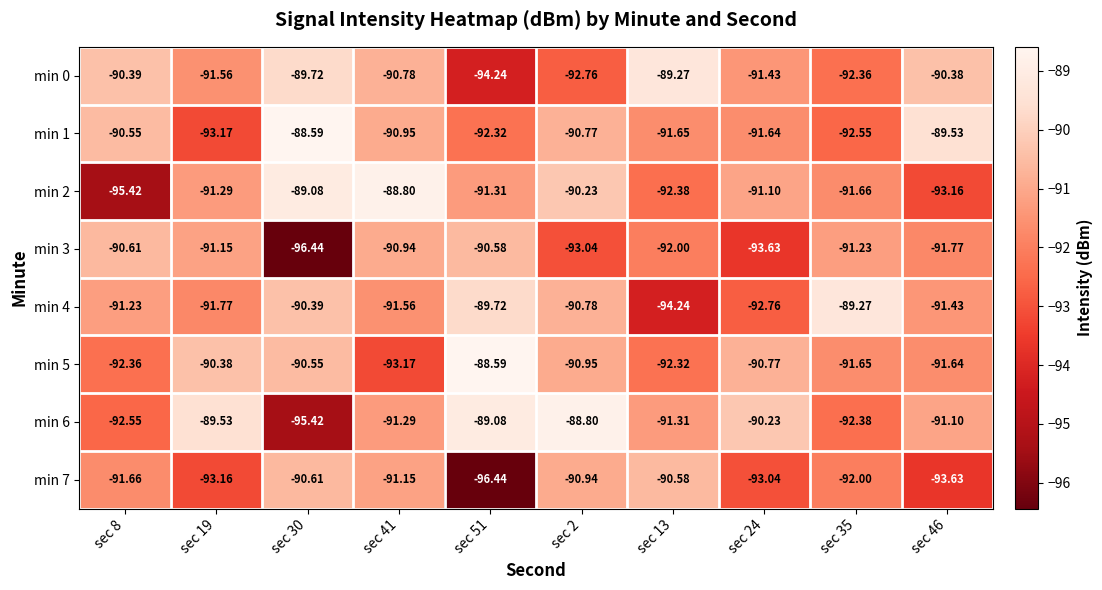

Which series has the largest total across all categories?

min 6